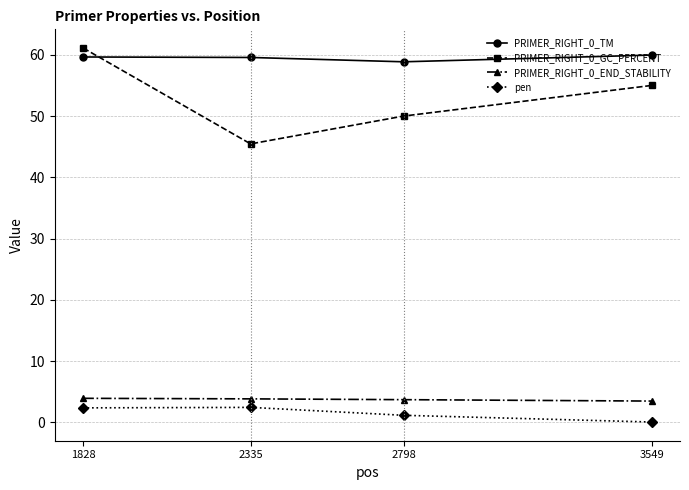

The PRIMER_RIGHT_0_END_STABILITY series shows 6.5 at 2335. True or false?

False